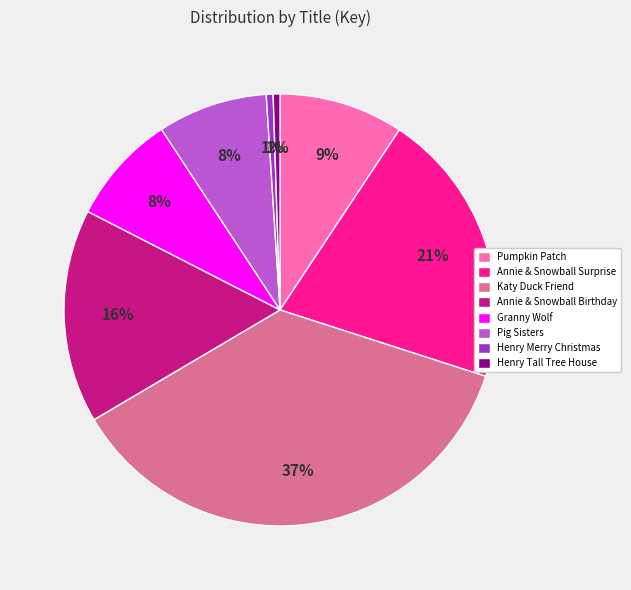

What percentage is the Pumpkin Patch slice, to the nearest percent?

9%